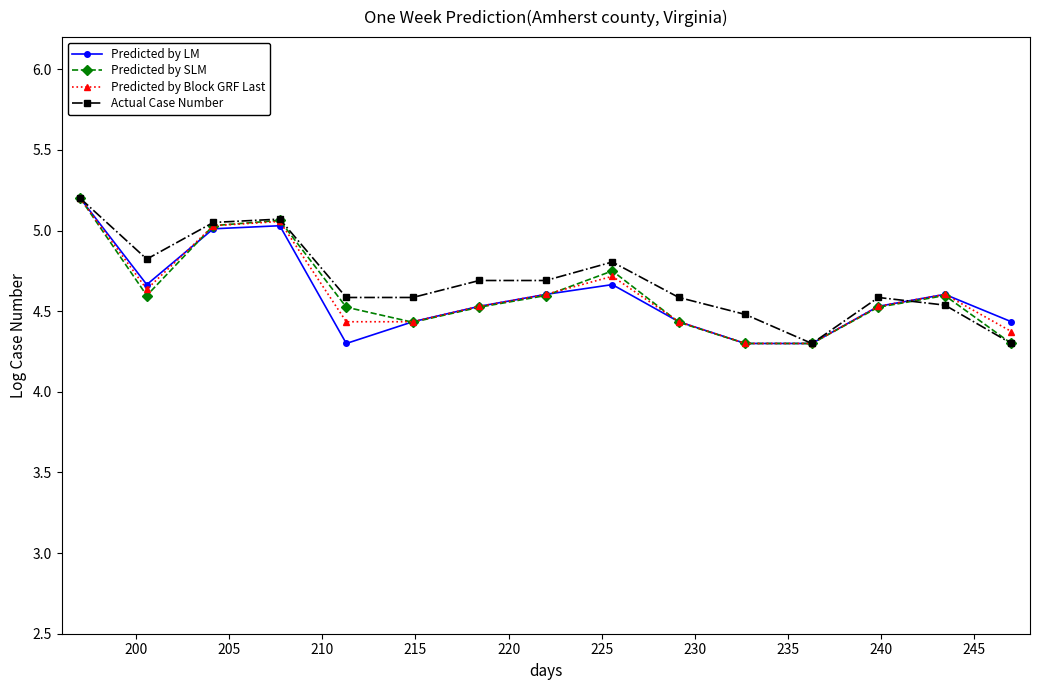

What is the minimum value shown in the chart?

4.3